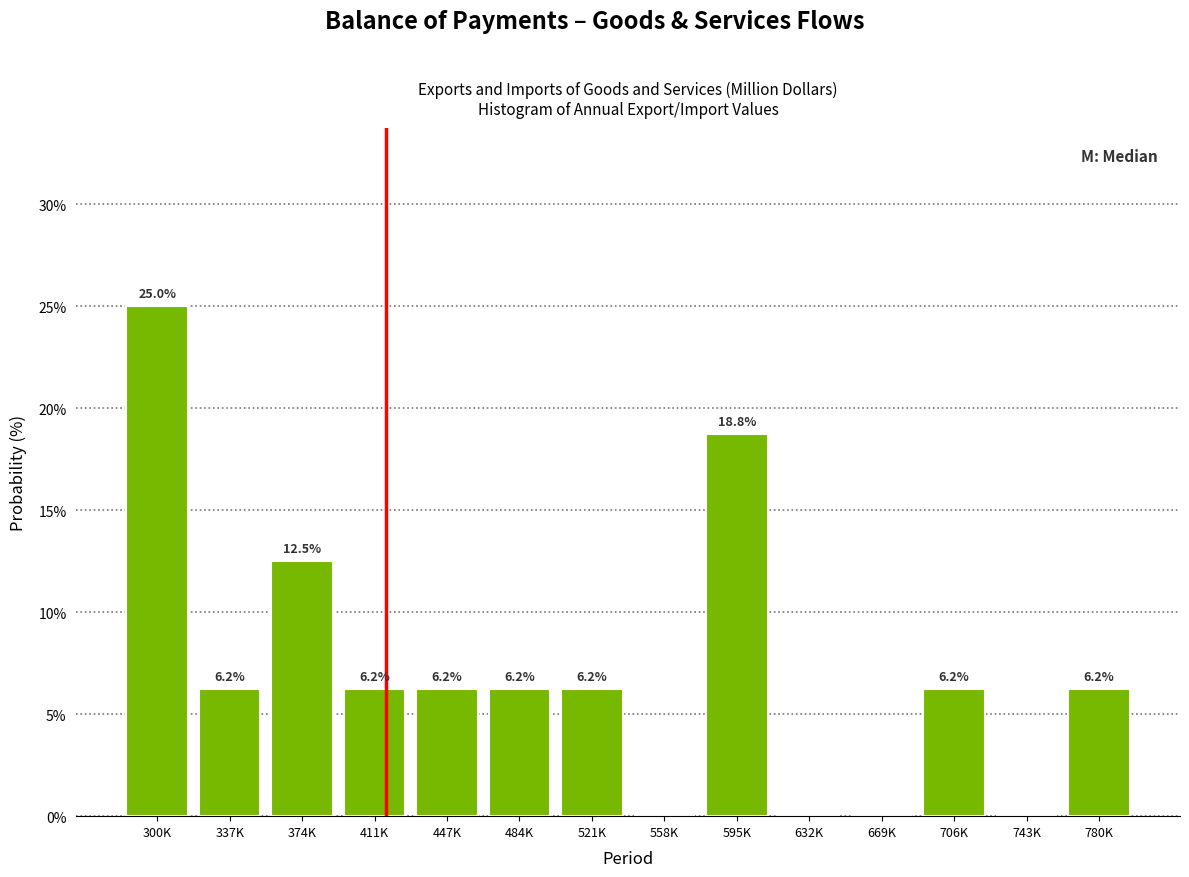

Which has a higher value, 632K or 337K?

337K